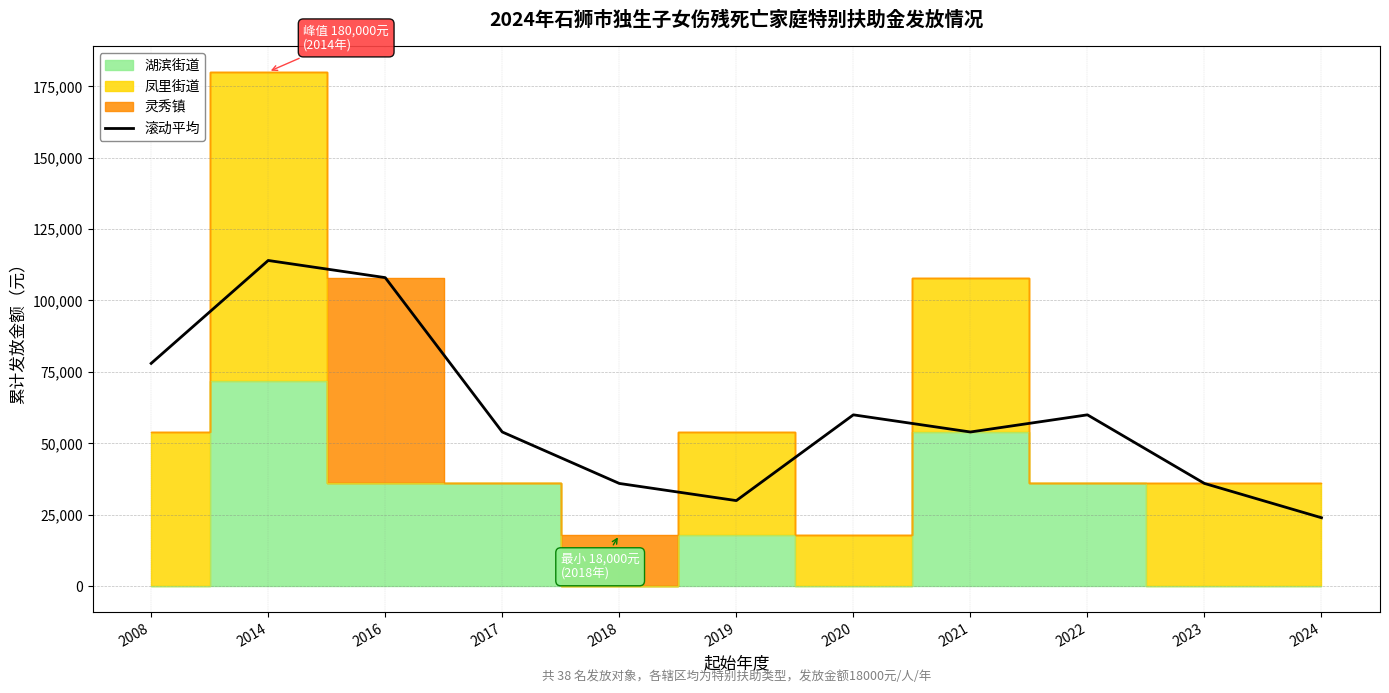

What is the change in value from 2022 to 2023?

-24000